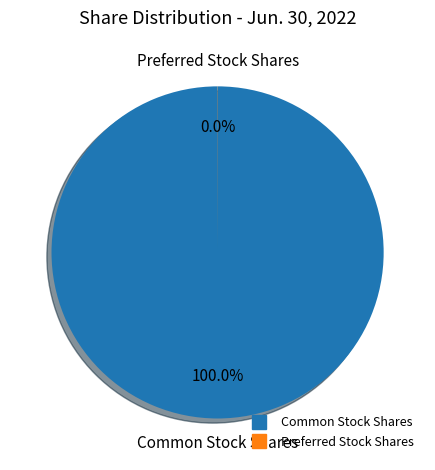

Is there a majority slice in this chart?

Yes